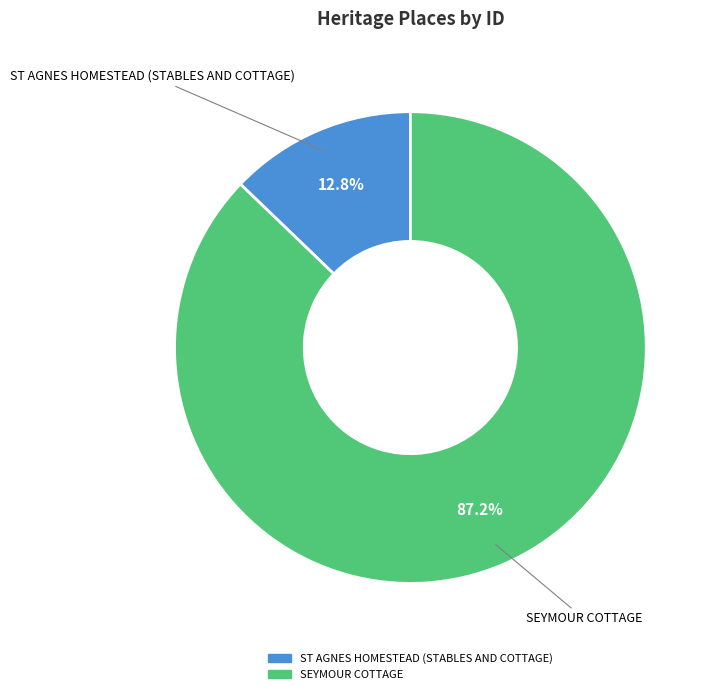

How many slices are in this pie chart?

2